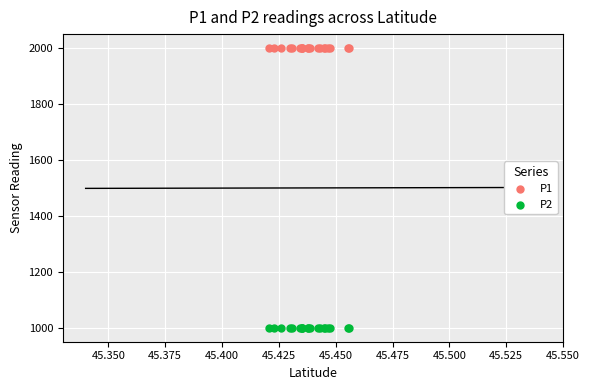

Which series contains the lowest Y value?

P2